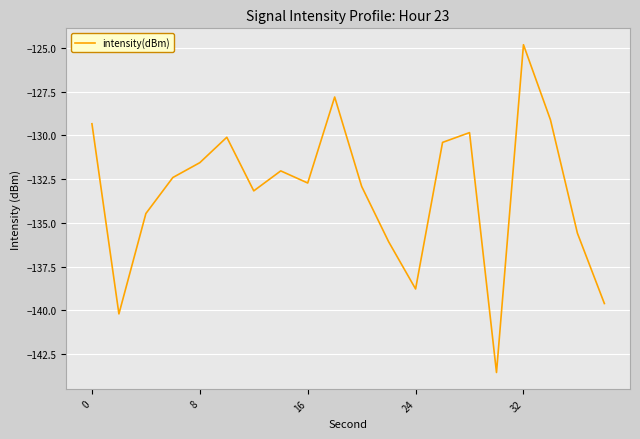

What is the difference between the maximum and minimum values?

18.7